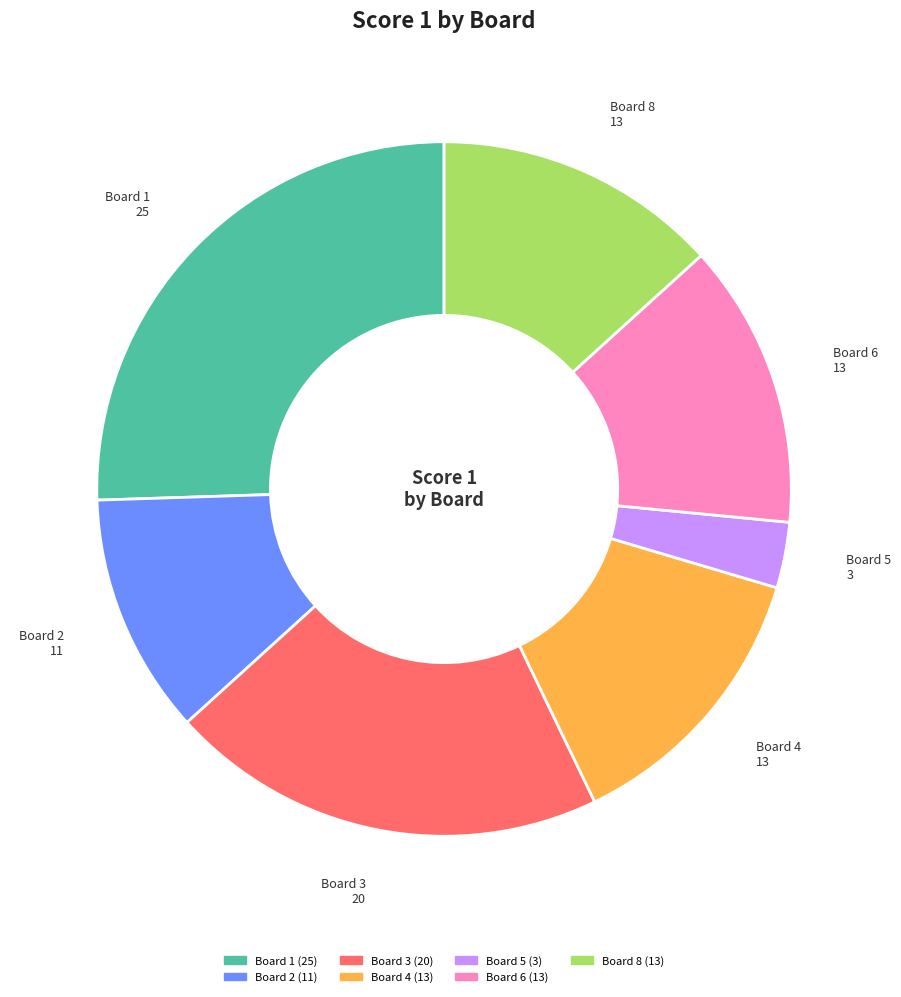

Is there a majority slice in this chart?

No